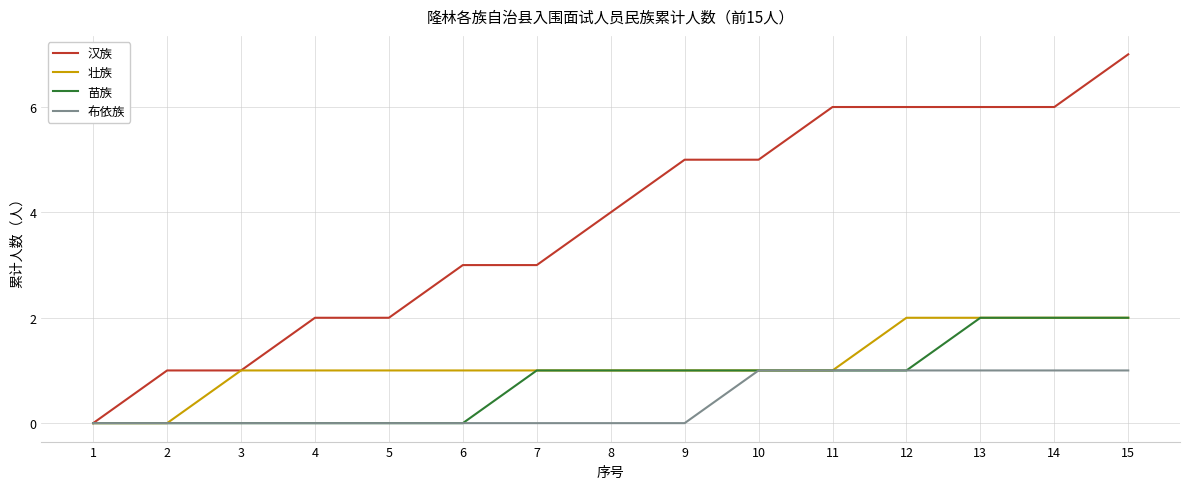

Which series has the widest spread of values?

汉族